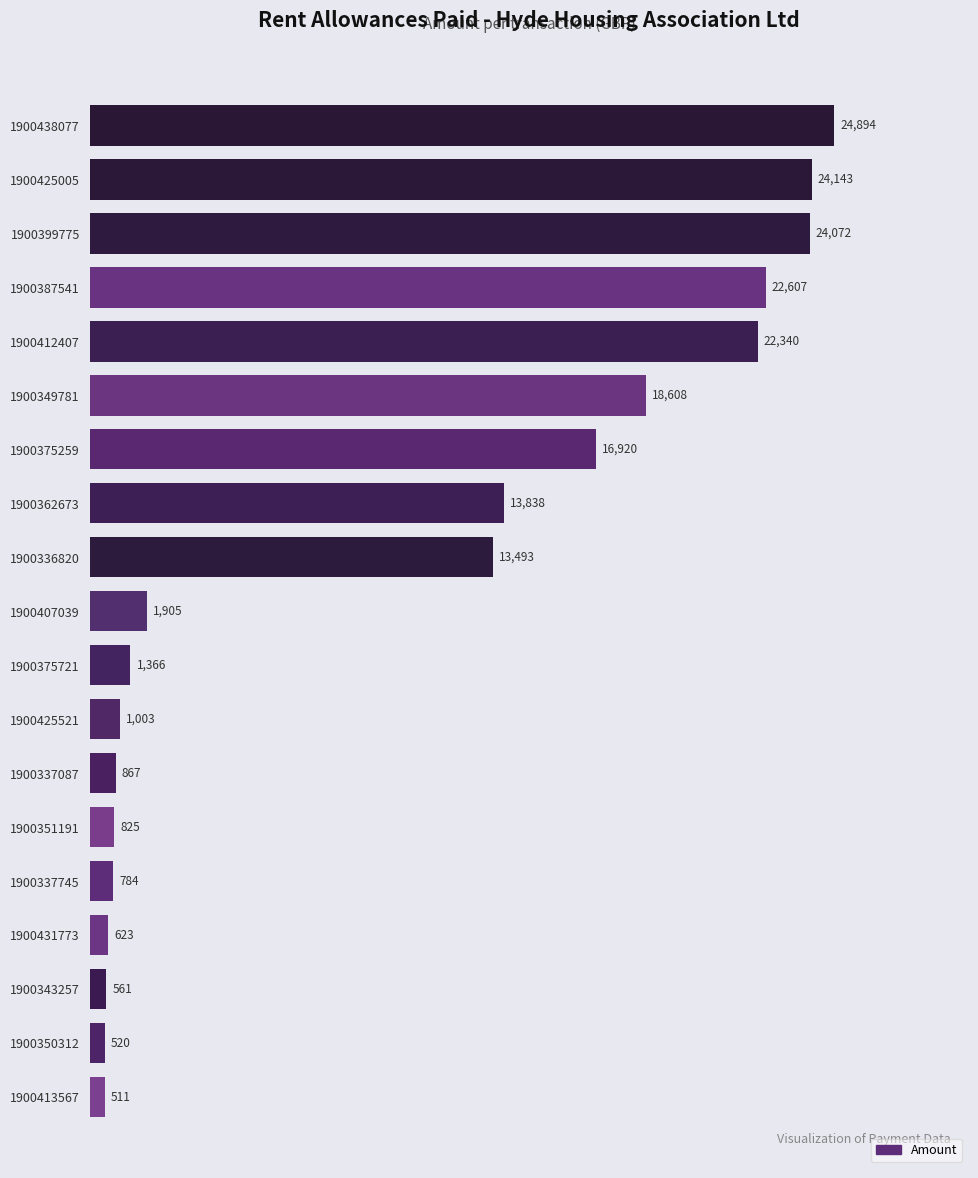

What is the maximum value shown in the chart?

24894.4